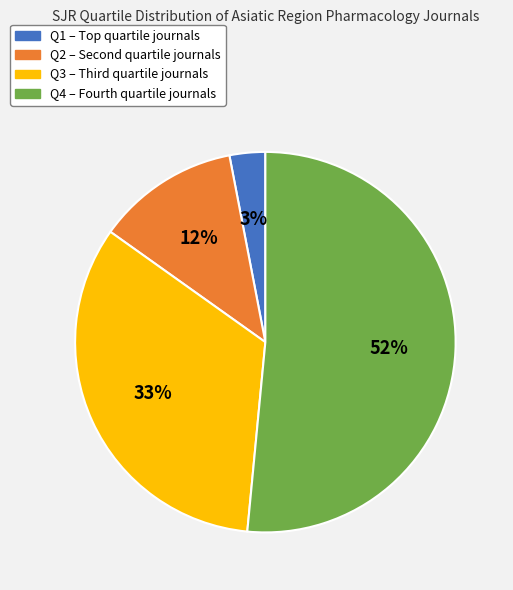

Do Q1 and Q4 together represent more than half of the pie?

Yes